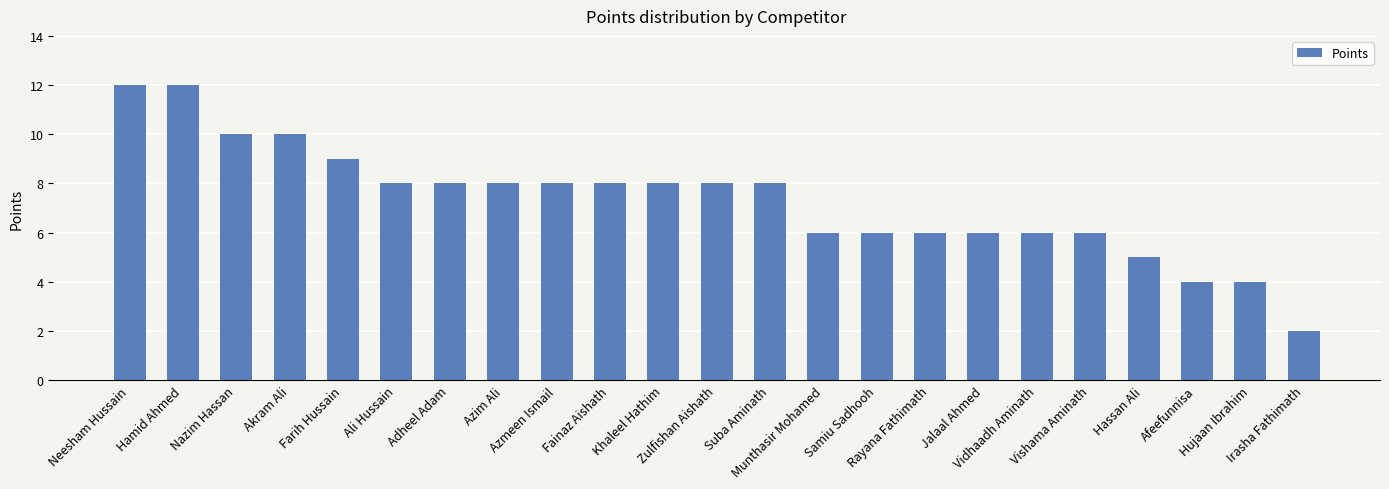

Which category has the lowest value across all series?

Irasha Fathimath